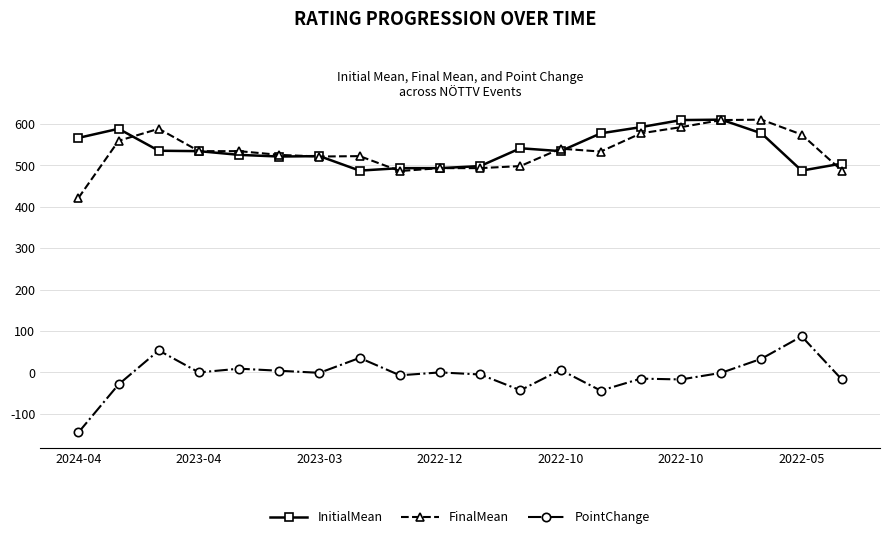

Which series has the largest range (max minus min)?

PointChange